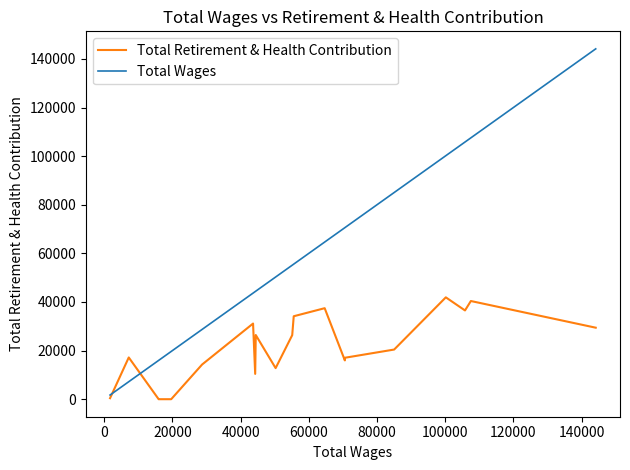

How many distinct data groups are displayed?

2